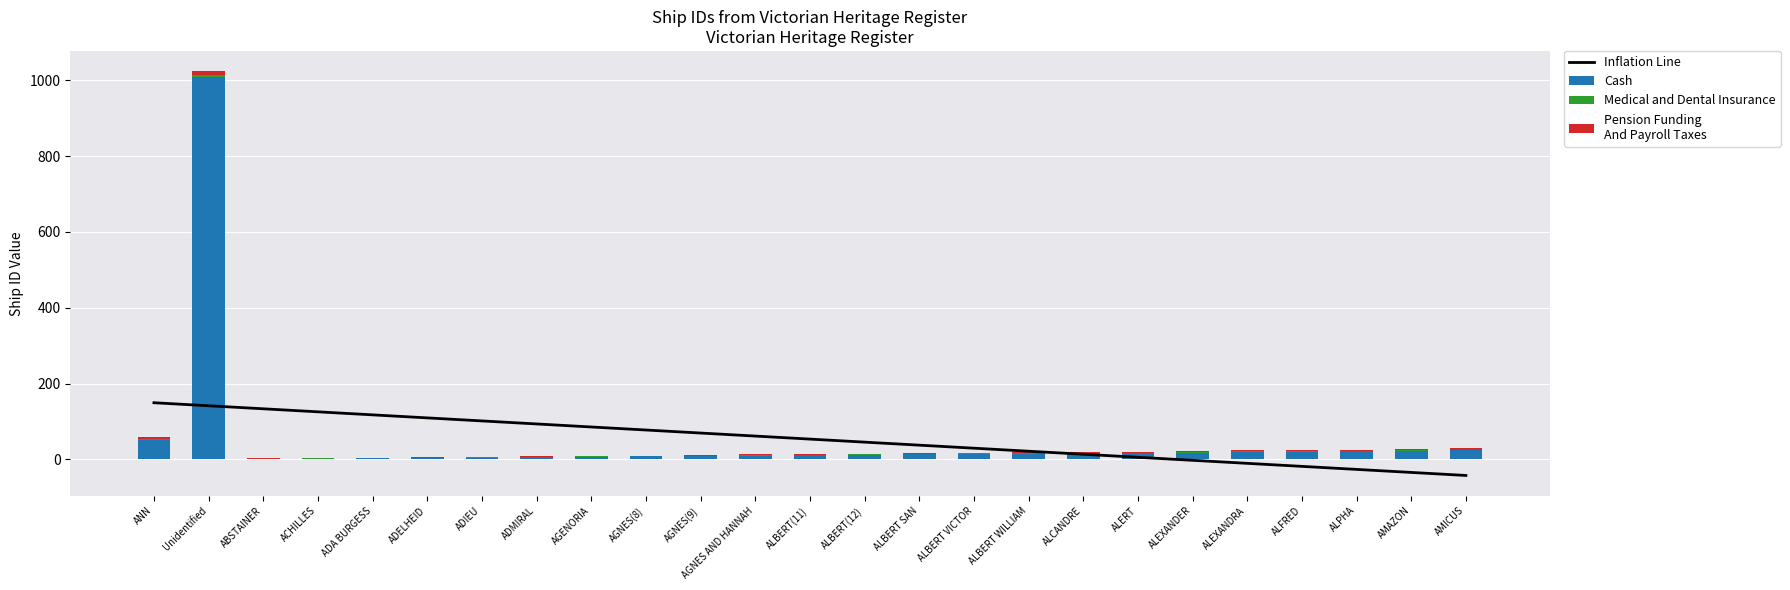

Reading left to right, transcribe all the data shown in this chart.

Inflation Line: ANN=149.5	Unidentified=141.5	ABSTAINER=133.5	ACHILLES=125.5	ADA BURGESS=117.5	ADELHEID=109.5	ADIEU=101.5	ADMIRAL=93.5	AGENORIA=85.5	AGNES(8)=77.5	AGNES(9)=69.5	AGNES AND HANNAH=61.6	ALBERT(11)=53.6	ALBERT(12)=45.6	ALBERT SAN=37.6	ALBERT VICTOR=29.6	ALBERT WILLIAM=21.6	ALCANDRE=13.6	ALERT=5.6	ALEXANDER=-2.4	ALEXANDRA=-10.4	ALFRED=-18.4	ALPHA=-26.4	AMAZON=-34.4	AMICUS=-42.3
Cash: ANN=51.0	Unidentified=1009.0	ABSTAINER=1.0	ACHILLES=2.0	ADA BURGESS=3.0	ADELHEID=4.0	ADIEU=5.0	ADMIRAL=6.0	AGENORIA=7.0	AGNES(8)=8.0	AGNES(9)=9.0	AGNES AND HANNAH=10.0	ALBERT(11)=11.0	ALBERT(12)=12.0	ALBERT SAN=13.0	ALBERT VICTOR=14.0	ALBERT WILLIAM=15.0	ALCANDRE=16.0	ALERT=17.0	ALEXANDER=18.0	ALEXANDRA=19.0	ALFRED=20.0	ALPHA=22.0	AMAZON=23.0	AMICUS=24.0
Medical and Dental Insurance: ANN=3.0	Unidentified=5.0	ABSTAINER=1.0	ACHILLES=1.0	ADA BURGESS=1.0	ADELHEID=1.0	ADIEU=1.0	ADMIRAL=1.0	AGENORIA=1.0	AGNES(8)=1.0	AGNES(9)=1.0	AGNES AND HANNAH=1.0	ALBERT(11)=1.0	ALBERT(12)=1.0	ALBERT SAN=2.0	ALBERT VICTOR=2.0	ALBERT WILLIAM=2.0	ALCANDRE=1.0	ALERT=1.0	ALEXANDER=1.0	ALEXANDRA=2.0	ALFRED=2.0	ALPHA=1.0	AMAZON=2.0	AMICUS=2.0
Pension Funding
And Payroll Taxes: ANN=5.0	Unidentified=10.0	ABSTAINER=1.0	ACHILLES=1.0	ADA BURGESS=1.0	ADELHEID=1.0	ADIEU=1.0	ADMIRAL=1.0	AGENORIA=1.0	AGNES(8)=1.0	AGNES(9)=2.0	AGNES AND HANNAH=2.0	ALBERT(11)=2.0	ALBERT(12)=2.0	ALBERT SAN=2.0	ALBERT VICTOR=2.0	ALBERT WILLIAM=2.0	ALCANDRE=2.0	ALERT=2.0	ALEXANDER=2.0	ALEXANDRA=3.0	ALFRED=3.0	ALPHA=2.0	AMAZON=3.0	AMICUS=3.0